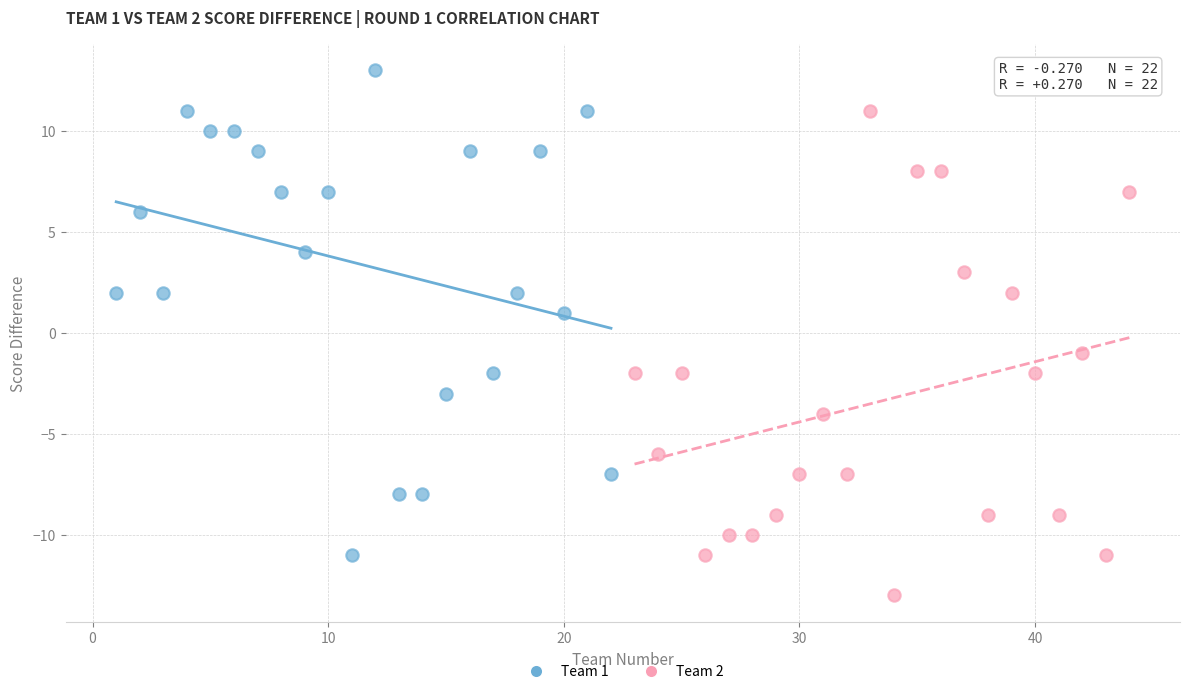

Which series reaches the minimum Y coordinate?

Team 2